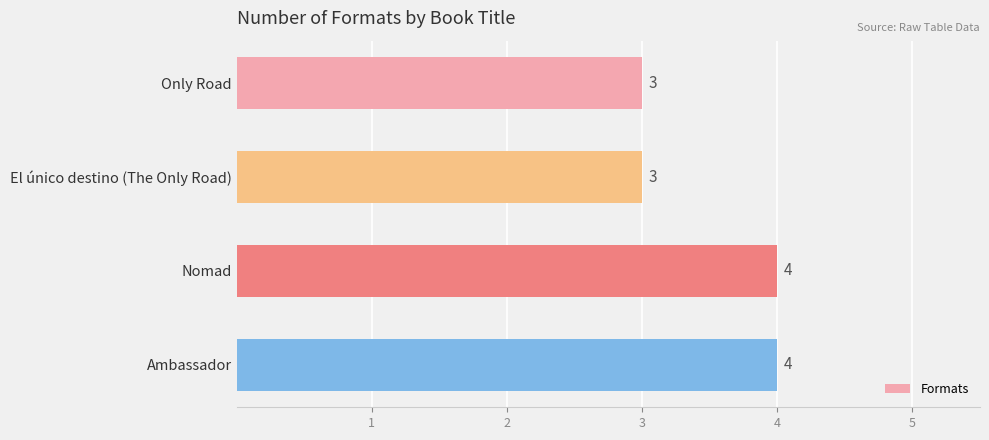

What is the sum of the values at Ambassador and Only Road?

7